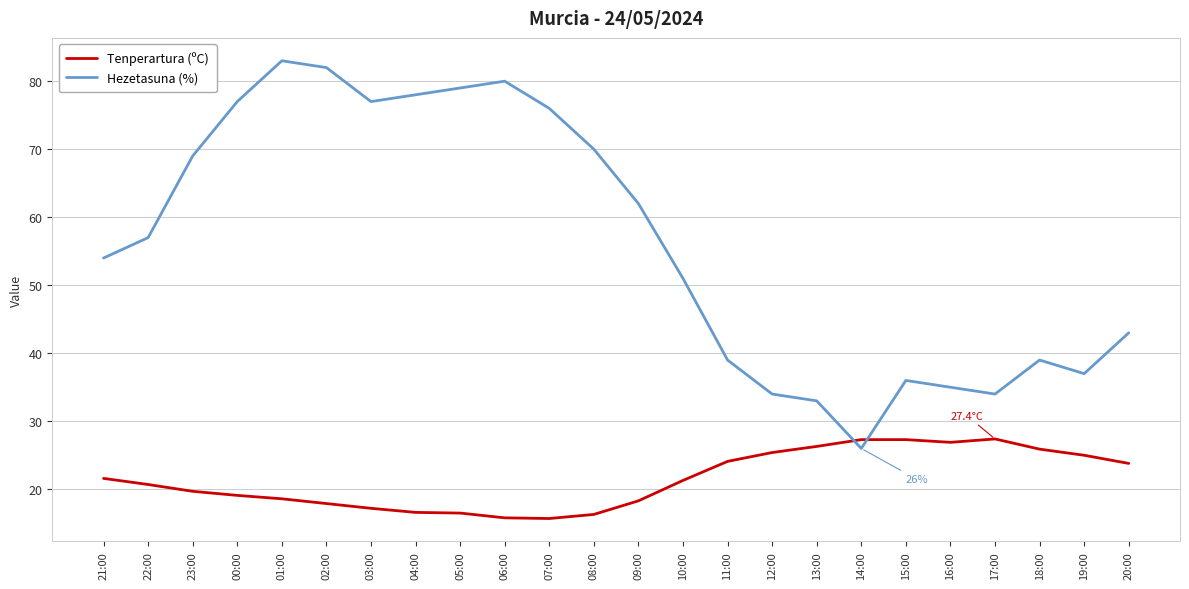

In Hezetasuna (%), how many points are higher than both neighbors (excluding endpoints)?

4